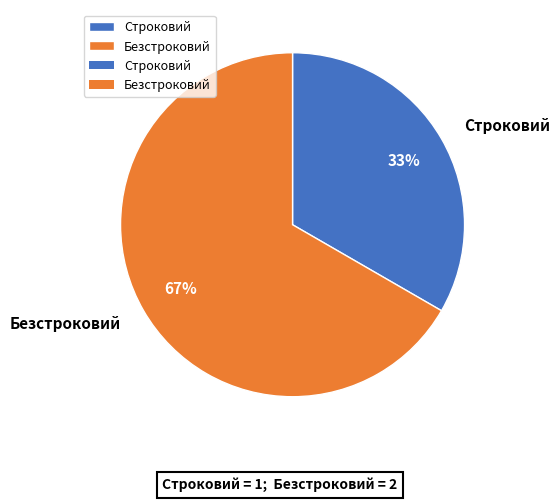

Rank the categories by value from lowest to highest.

Строковий, Безстроковий